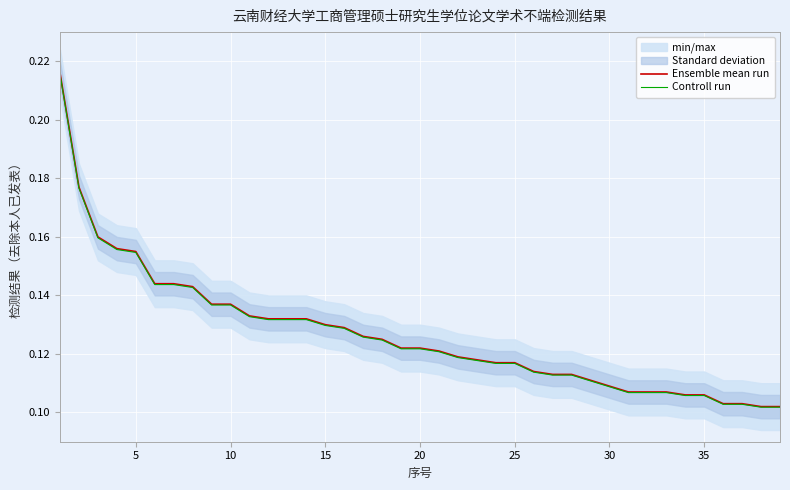

Reading left to right, list all the values displayed in this chart.

Ensemble mean run: 0.2	0.2	0.2	0.2	0.2	0.1	0.1	0.1	0.1	0.1	0.1	0.1	0.1	0.1	0.1	0.1	0.1	0.1	0.1	0.1	0.1	0.1	0.1	0.1	0.1	0.1	0.1	0.1	0.1	0.1	0.1	0.1	0.1	0.1	0.1	0.1	0.1	0.1	0.1
Controll run: 0.2	0.2	0.2	0.2	0.2	0.1	0.1	0.1	0.1	0.1	0.1	0.1	0.1	0.1	0.1	0.1	0.1	0.1	0.1	0.1	0.1	0.1	0.1	0.1	0.1	0.1	0.1	0.1	0.1	0.1	0.1	0.1	0.1	0.1	0.1	0.1	0.1	0.1	0.1